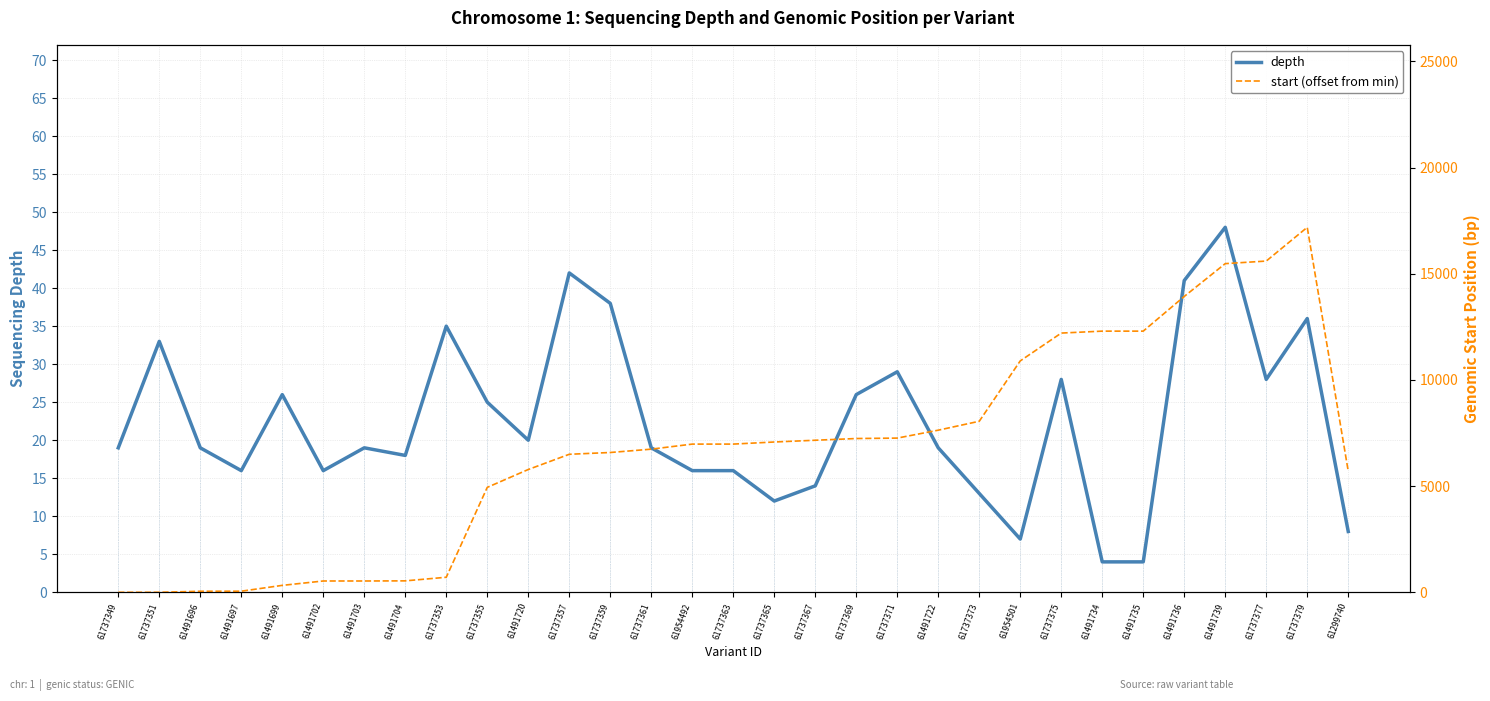

List the labels in order of start (offset from min) value, smallest first.

61737349, 61737351, 61491696, 61491697, 61491699, 61491702, 61491703, 61491704, 61737353, 61737355, 61299740, 61491720, 61737357, 61737359, 61737361, 61954492, 61737363, 61737365, 61737367, 61737369, 61737371, 61491722, 61737373, 61954501, 61737375, 61491734, 61491735, 61491736, 61491739, 61737377, 61737379